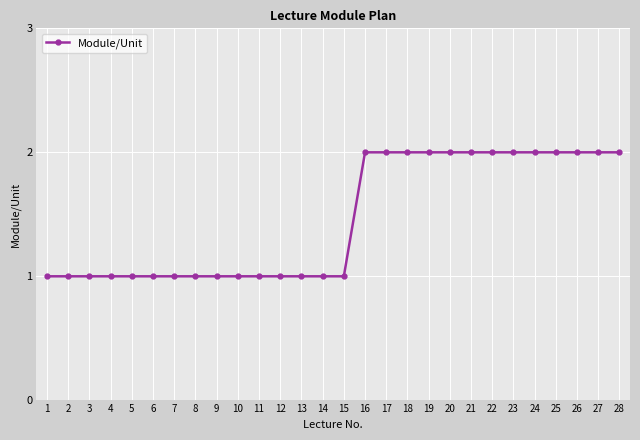

How many series are shown in this chart?

1